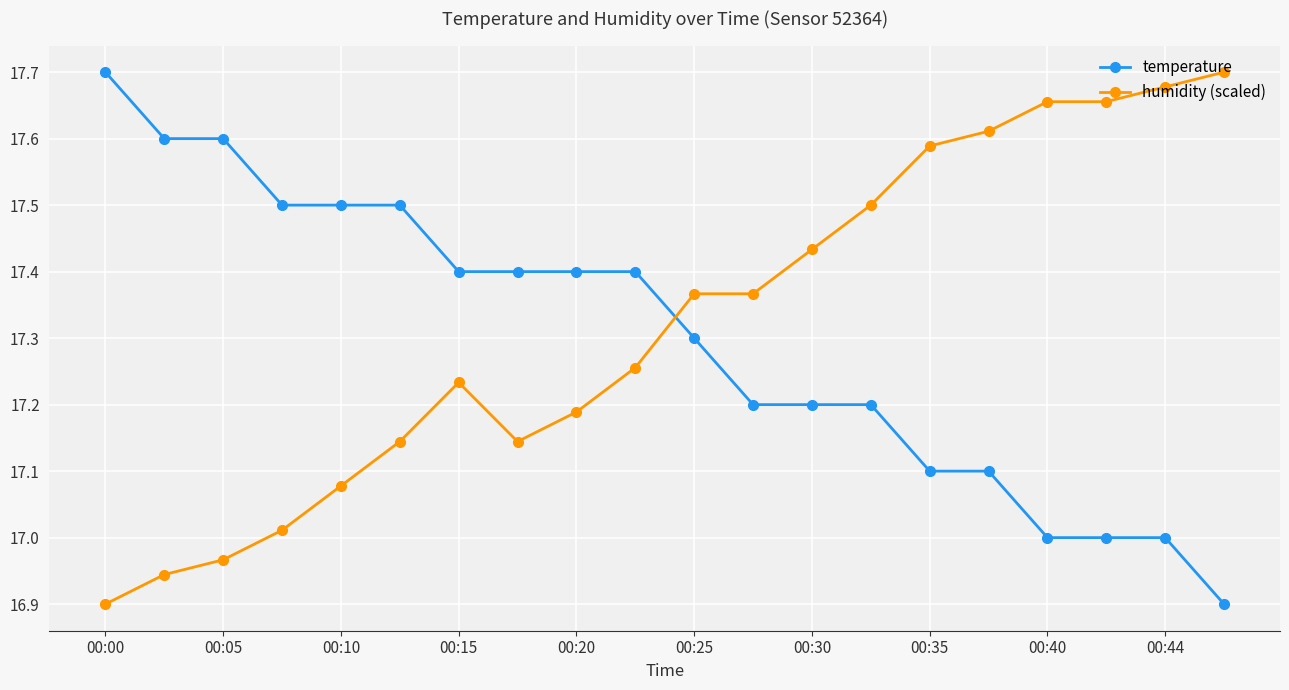

After their last crossing, which series has the higher values: humidity (scaled) or temperature?

humidity (scaled)